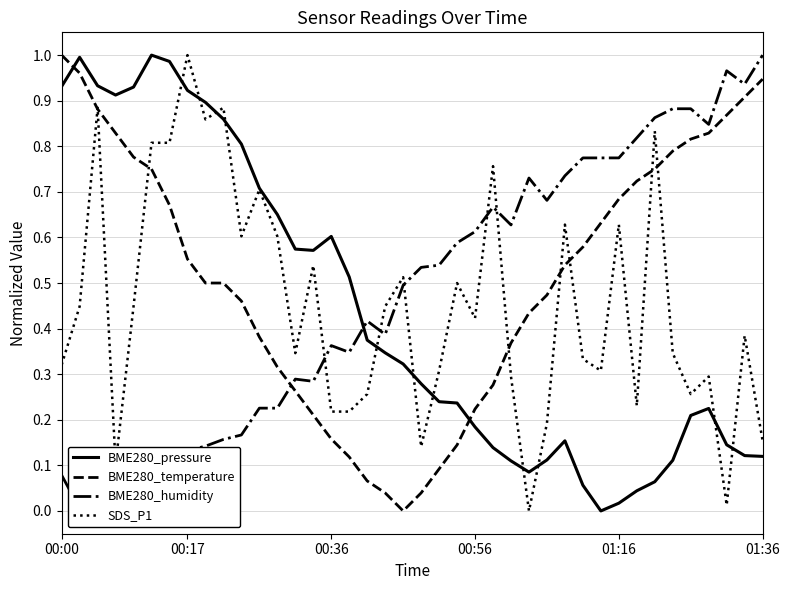

At how many categories does at least one series exceed 0?

40